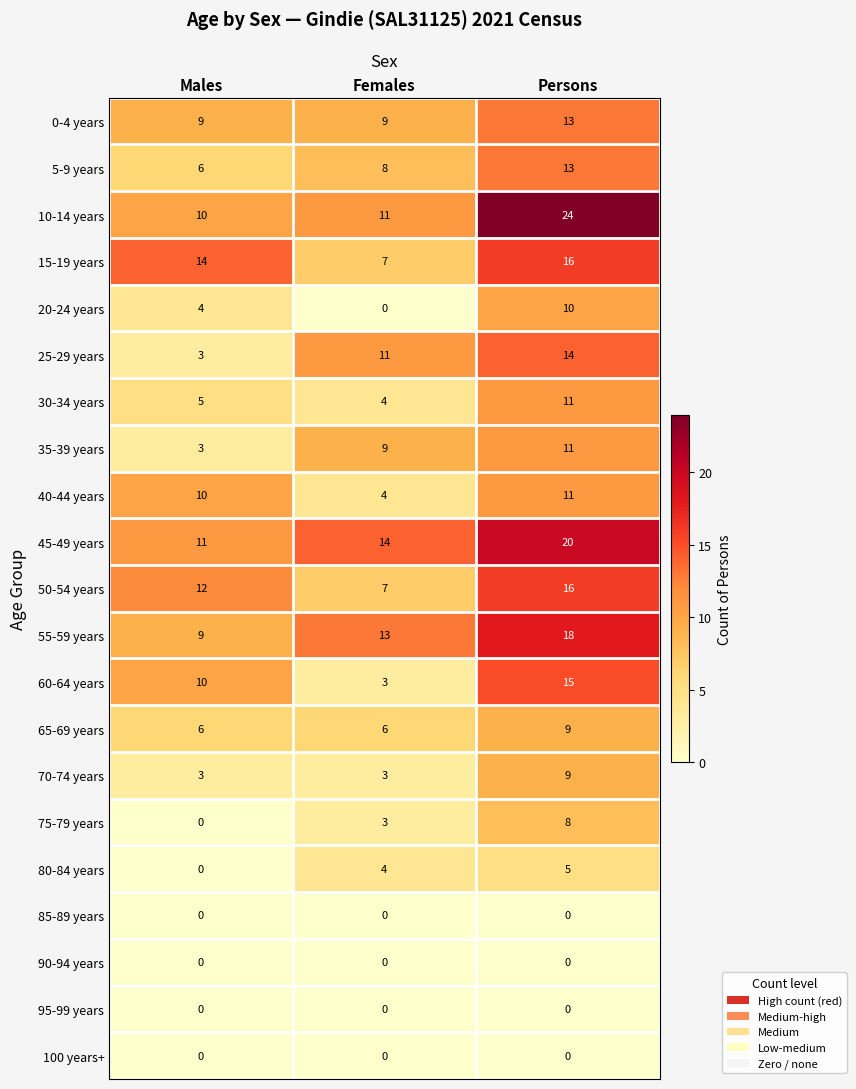

Count the 60-64 years values in the range 3 to 15.

3